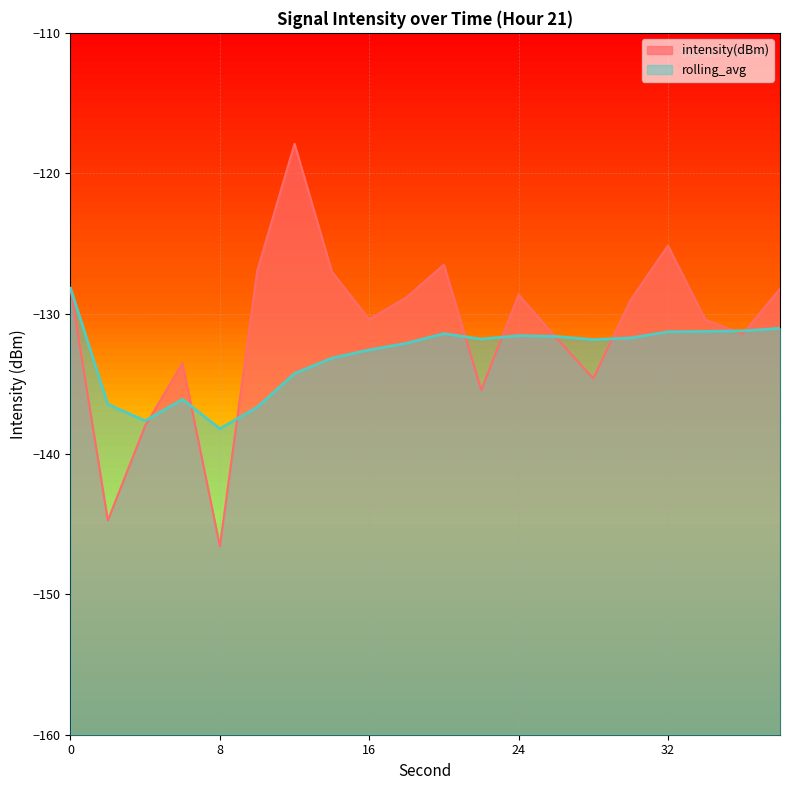

True or false: rolling_avg has more than 2 points higher than both neighbors.

True